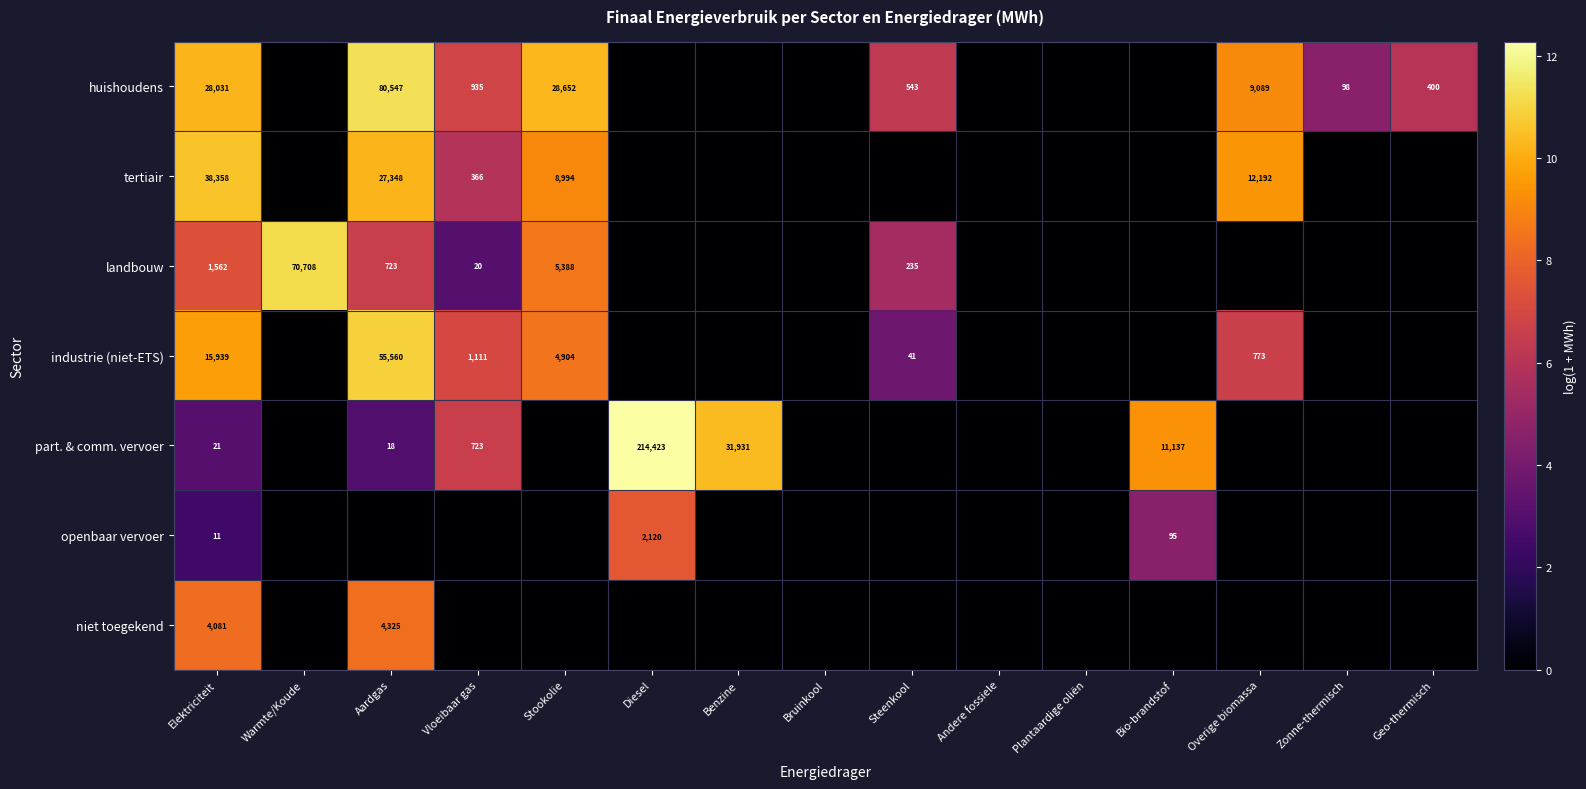

How many categories are shown in the chart?

15